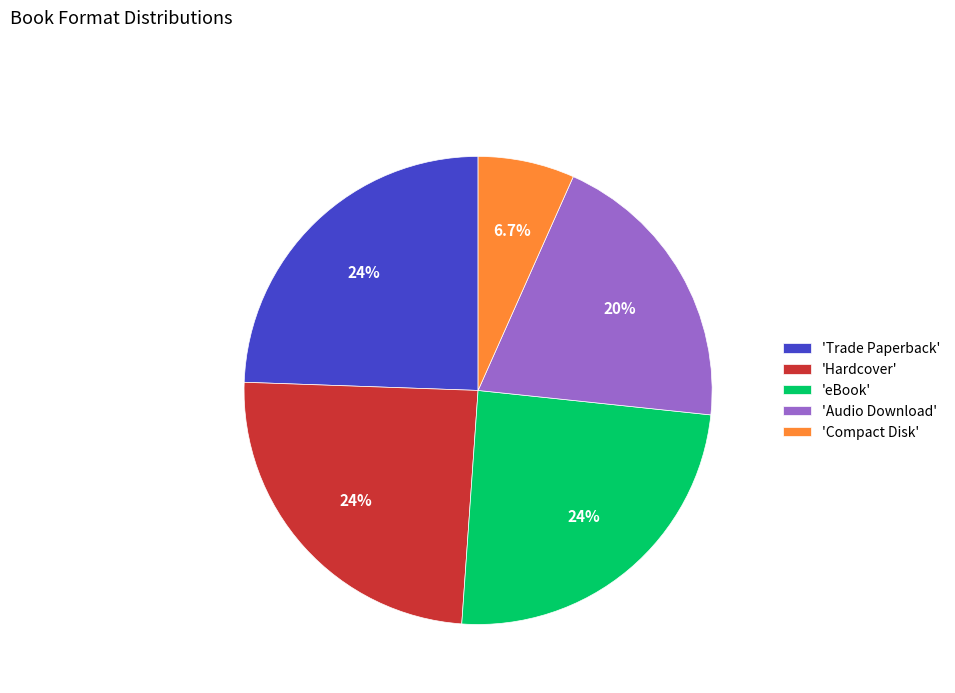

Combined, what portion of the pie is 'Trade Paperback' and 'Audio Download'?

44.4%